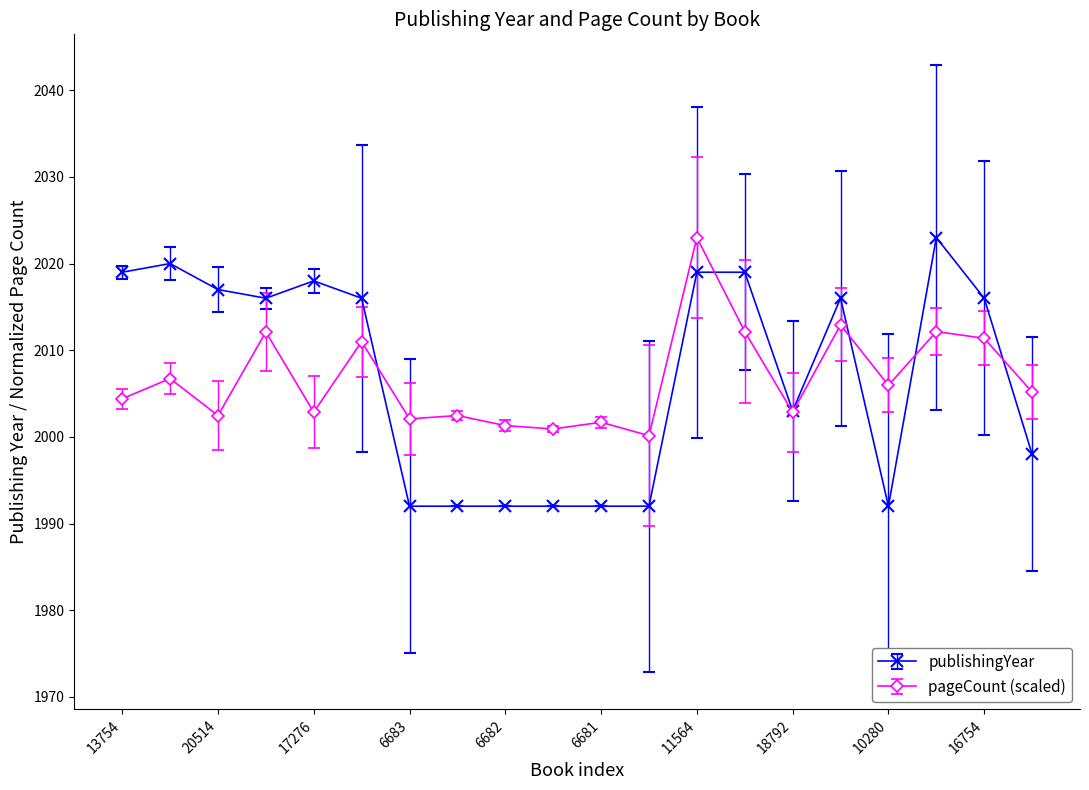

What is the value of the publishingYear point at the 12th from the left?

1992.0